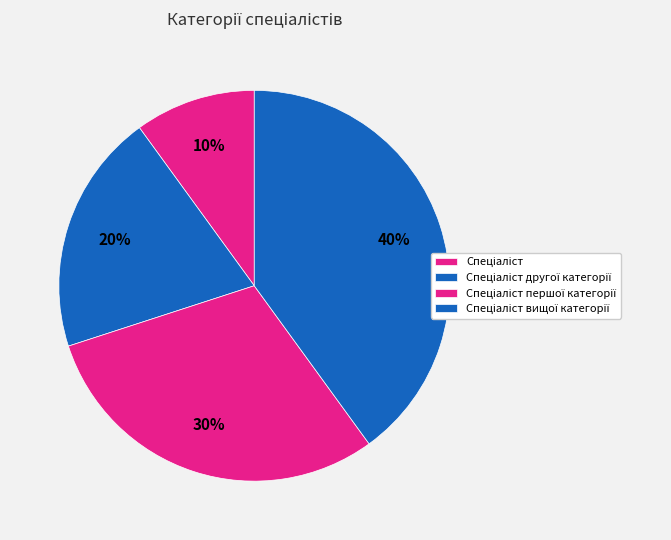

How many segments does this pie chart have?

4